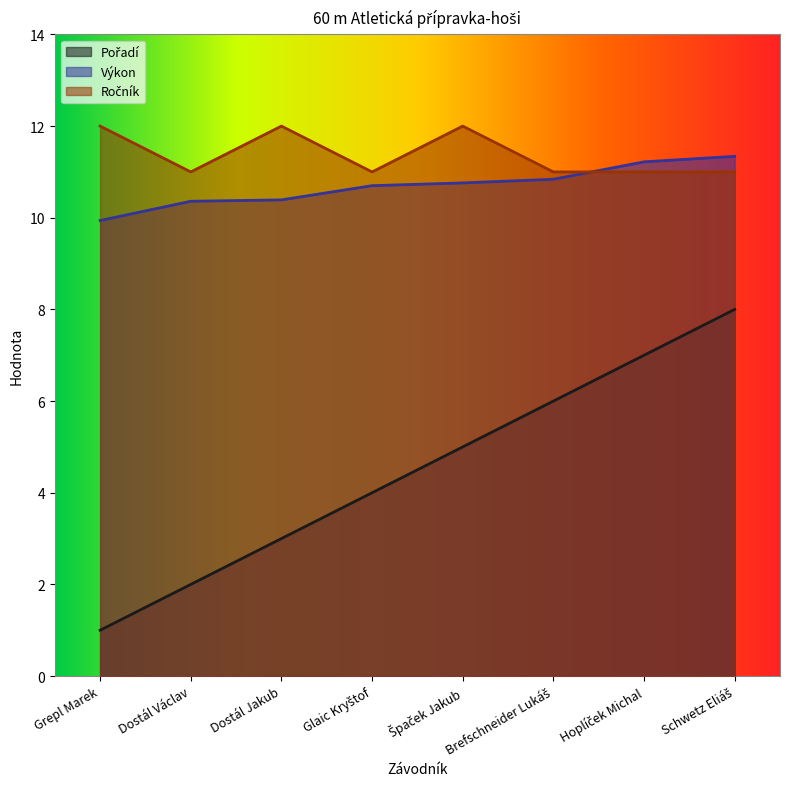

What is the greatest value displayed?

12.0